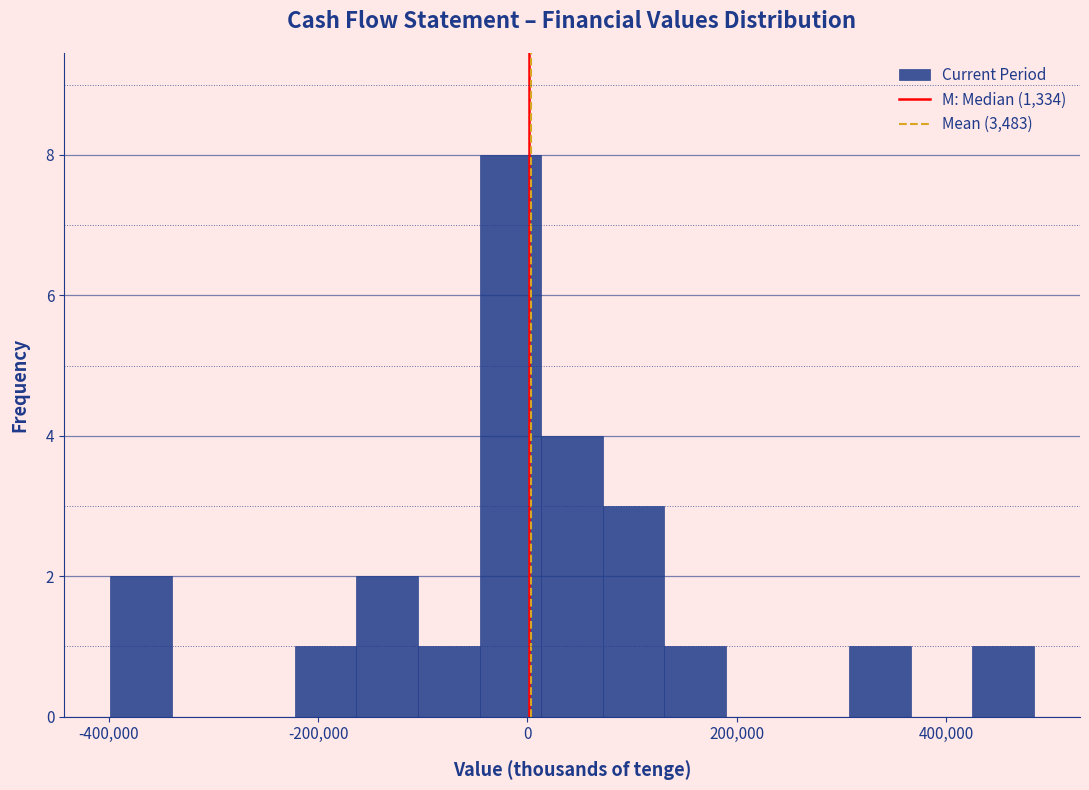

Around what value on the x-axis is the tallest bar? Give the approximate position of its centre, as read against the axis.

-20000